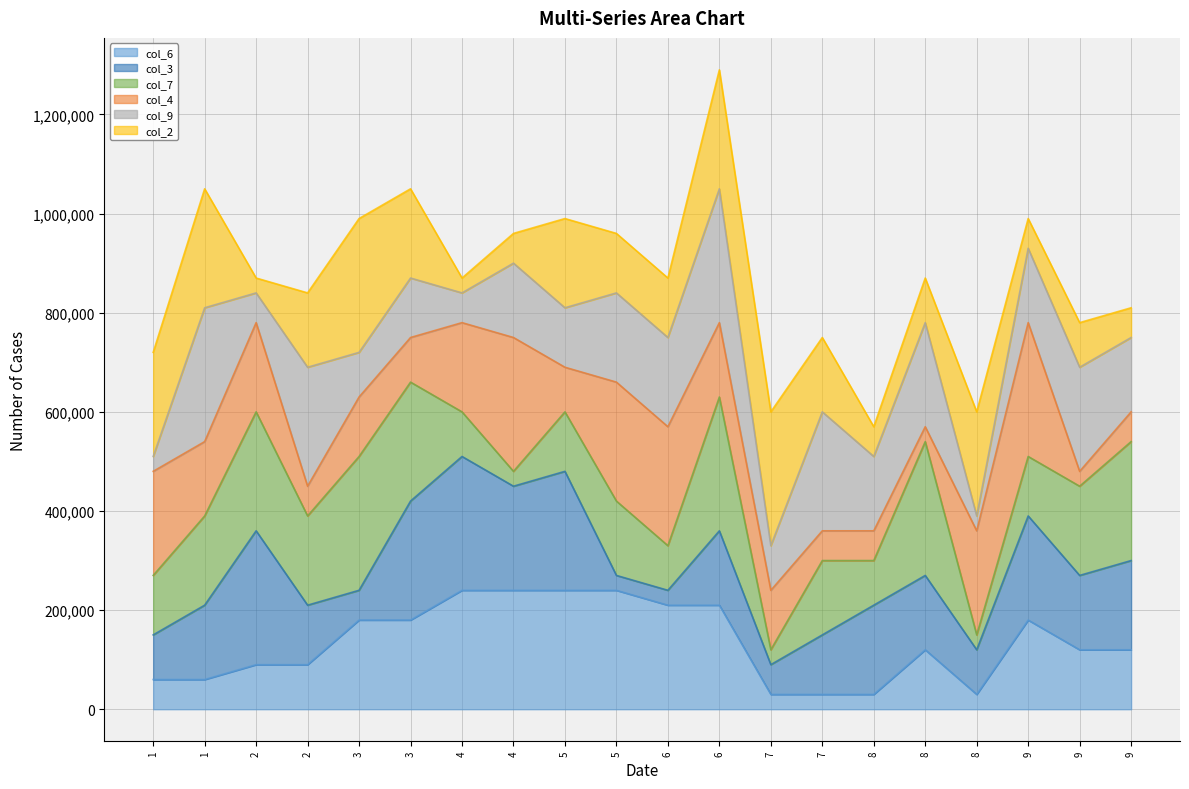

The value of col_2 - line at 9 is 1752557. True or false?

False